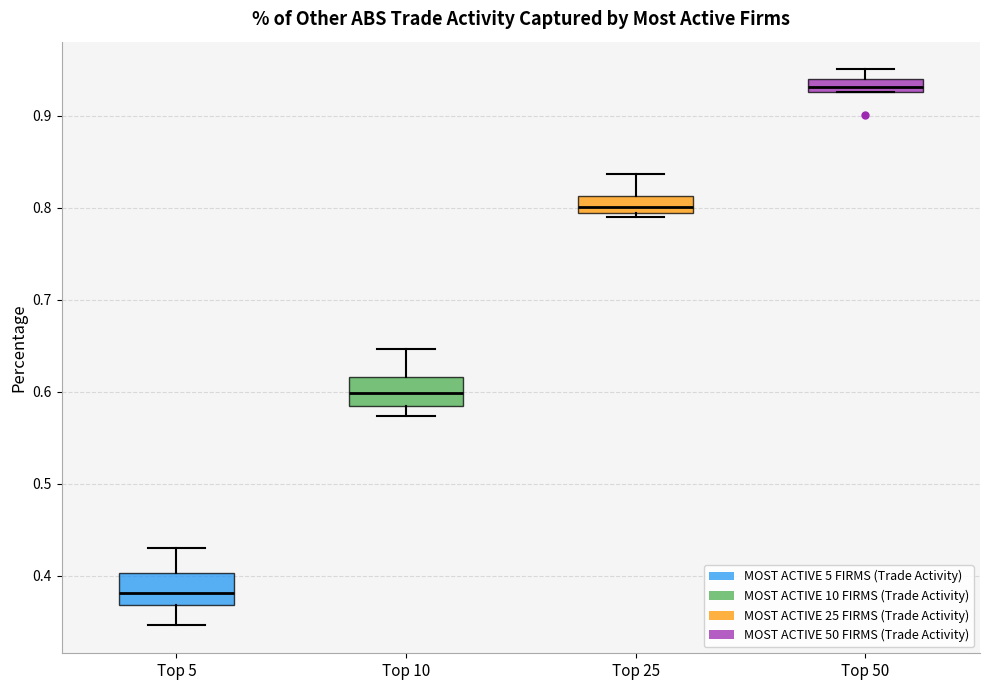

Which box has the highest median line?

Top 50